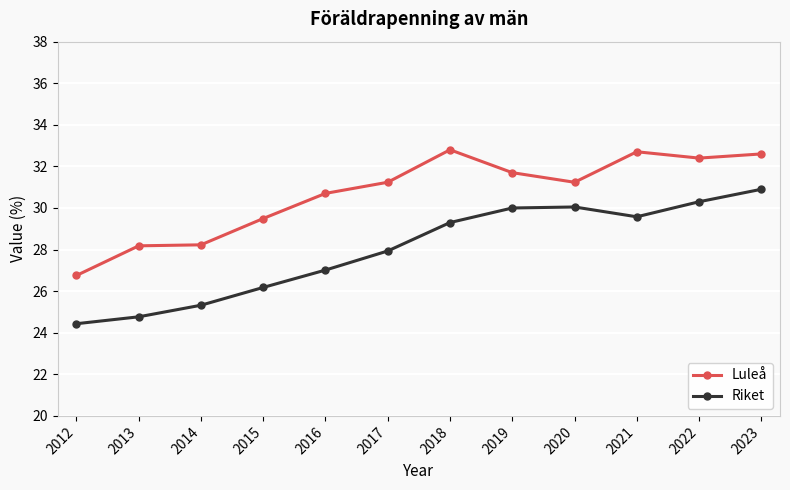

In Riket, how many points are lower than both neighbors (excluding endpoints)?

1